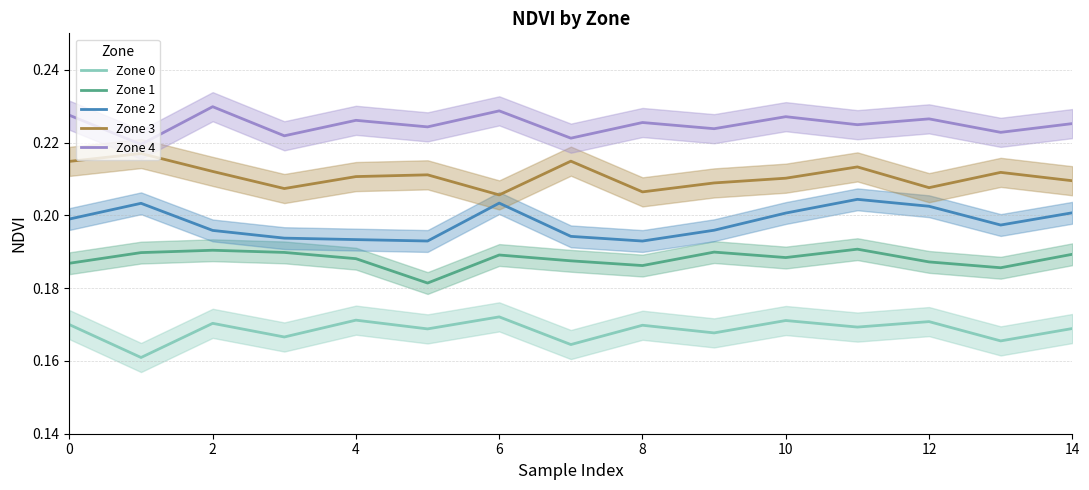

True or false: Zone 4 and Zone 2 cross at least once.

False